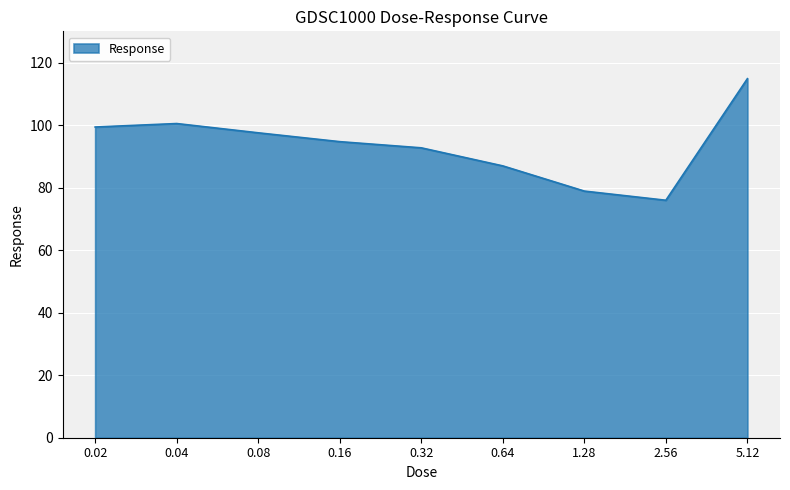

True or false: the data shows 76.0 at 2.56.

True